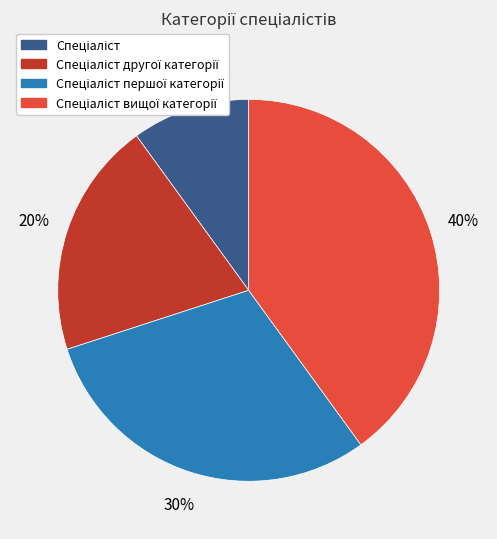

Is there a majority slice in this chart?

No